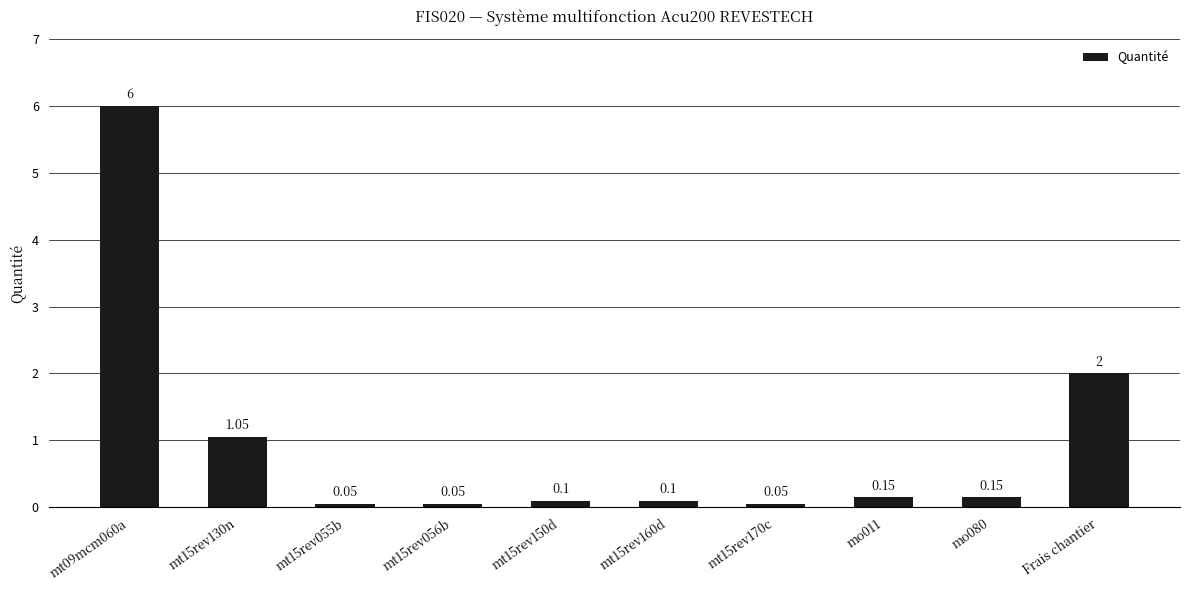

Is it true that the value at mt15rev130n is 0.7?

False